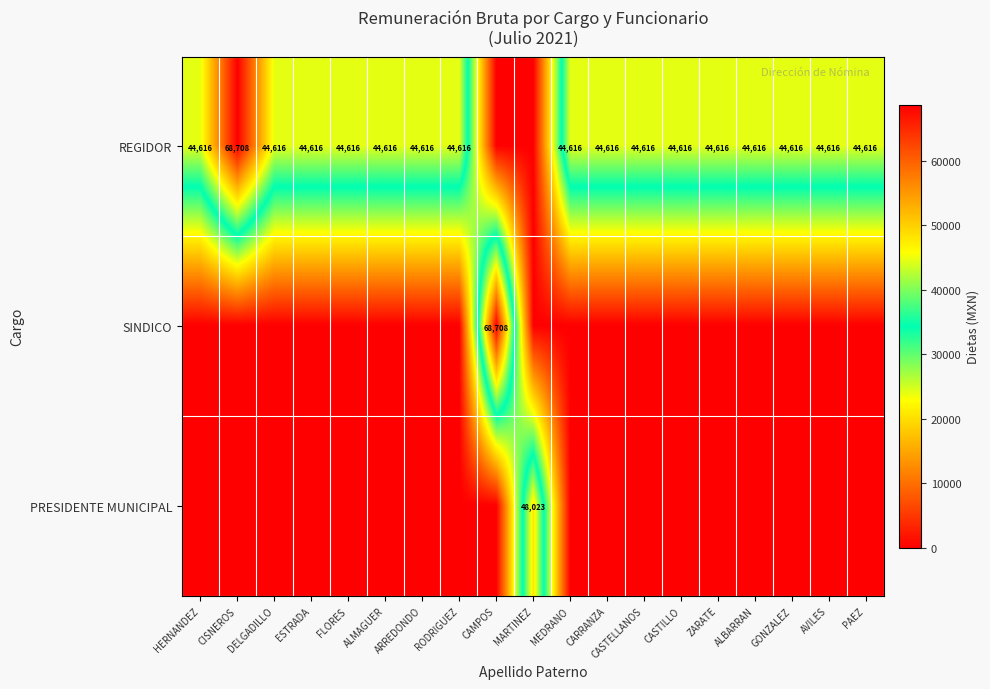

Is it true that REGIDOR equals 67917 at GONZALEZ?

False